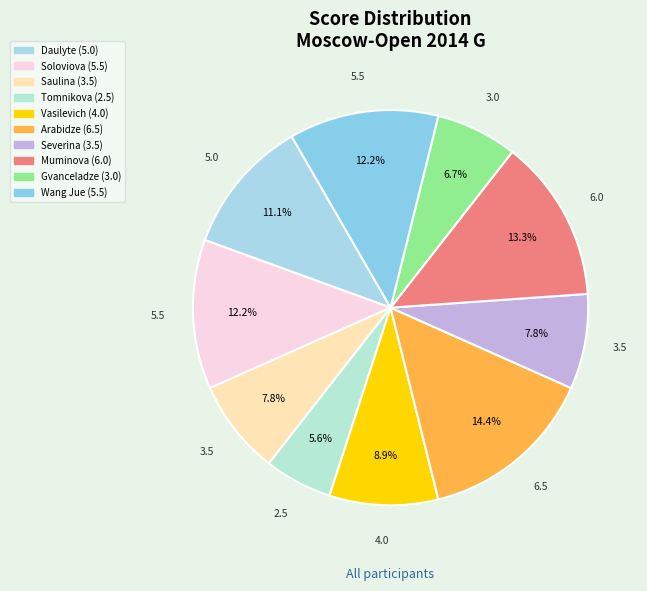

Which category has the smallest portion of the pie?

Tomnikova Lidia